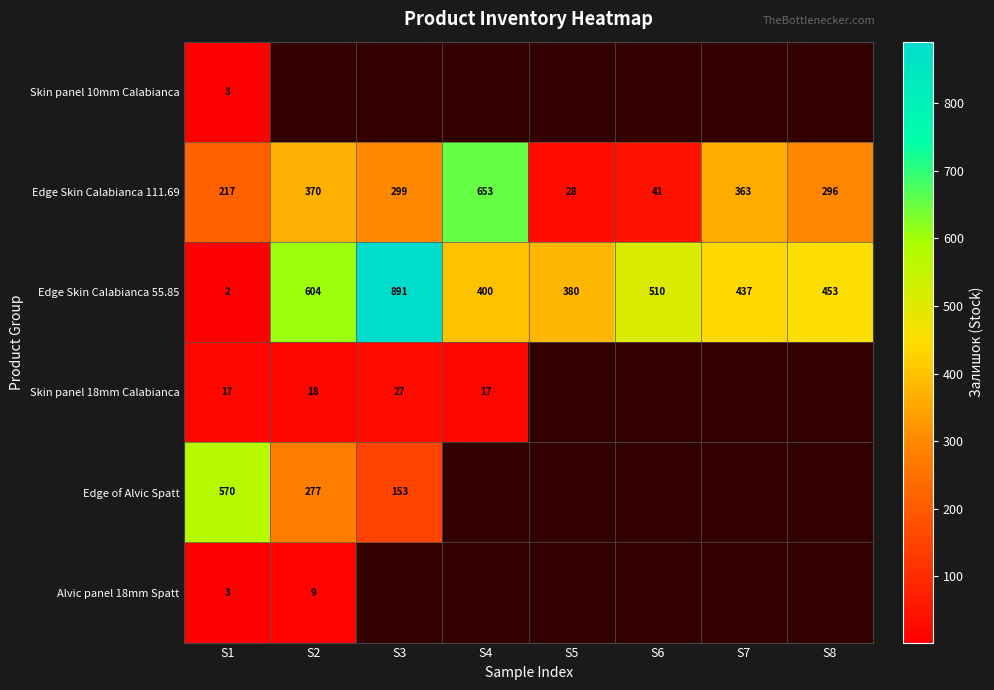

At which category is the sum across all series the highest?

S1